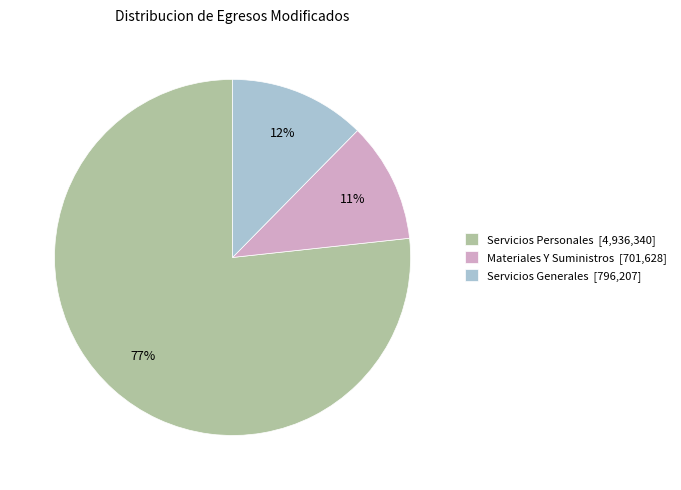

What percentage is the Servicios Personales slice, to the nearest percent?

77%